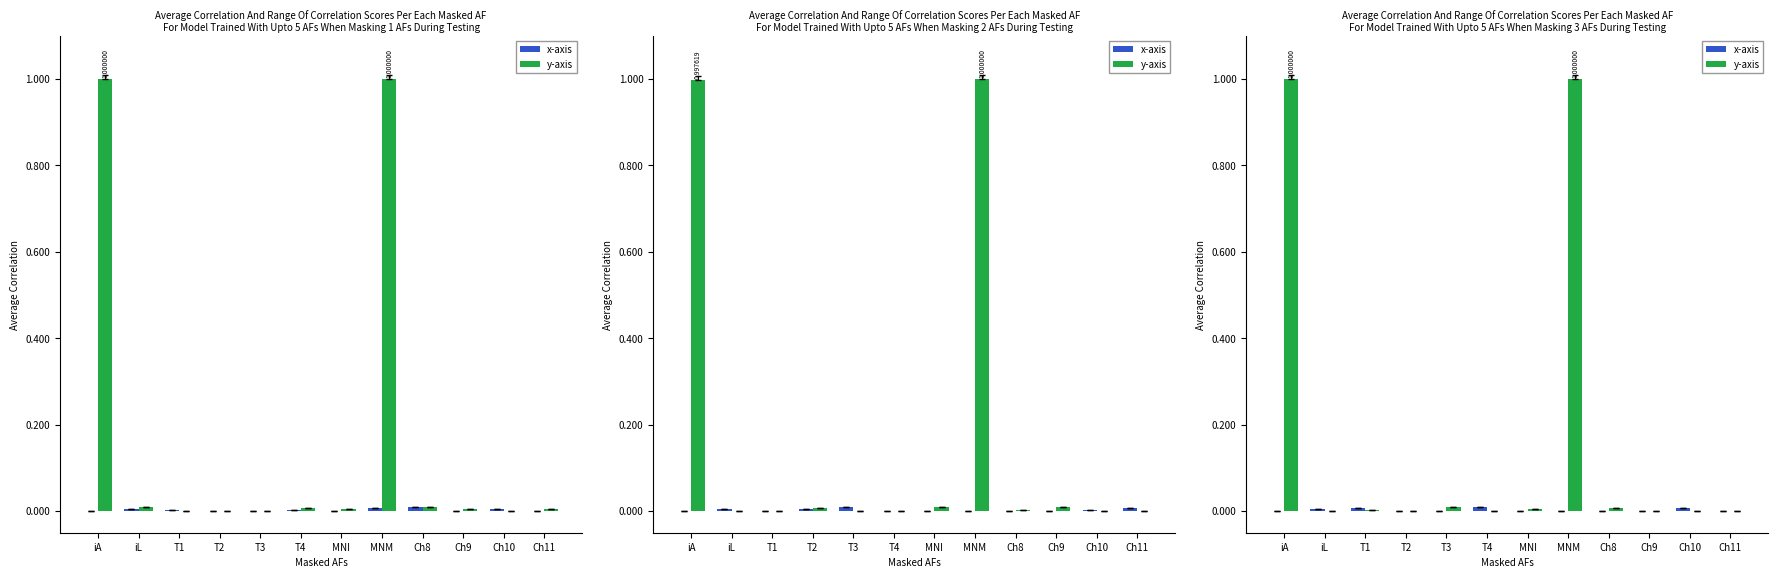

Rank the series at T4 from highest to lowest value.

x-axis, y-axis